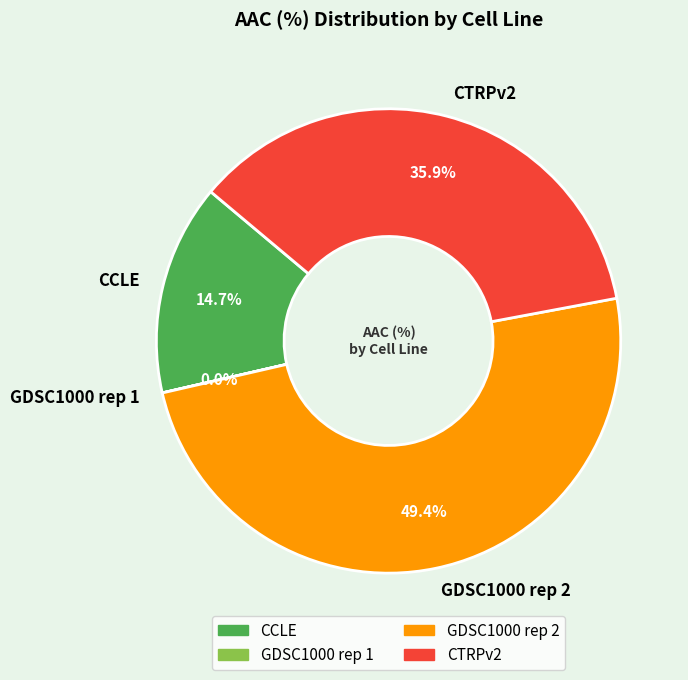

Approximately how many times larger is the value at GDSC1000 rep 2 compared to CCLE?

3.4